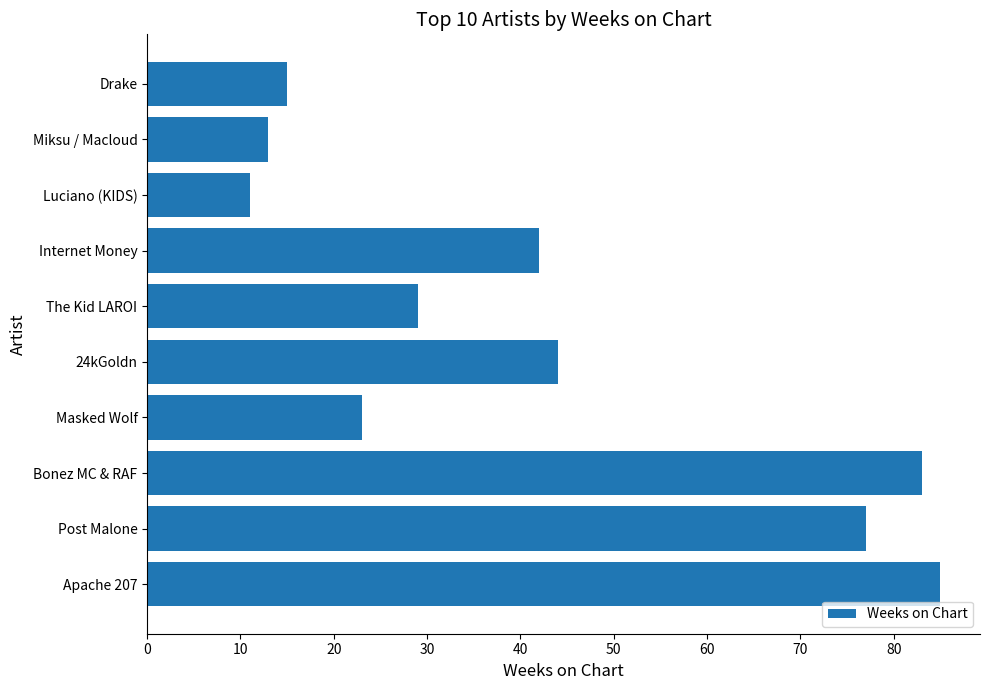

How many distinct data groups are displayed?

1